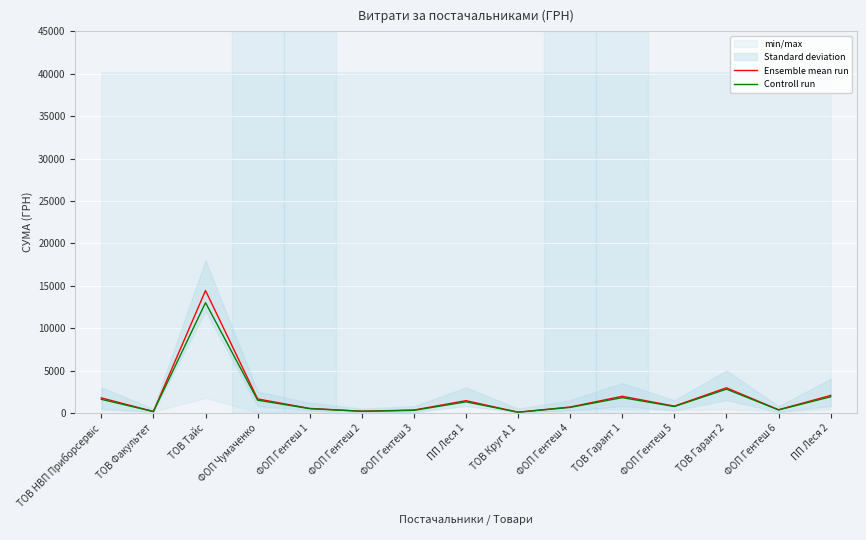

Which series has the widest spread of values?

Ensemble mean run